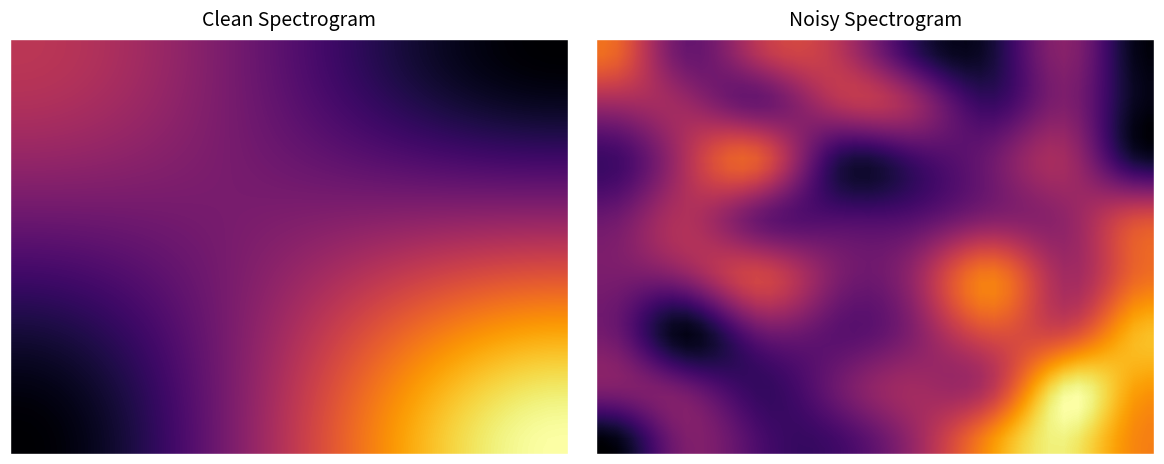

At how many categories does at least one series exceed 1?

40